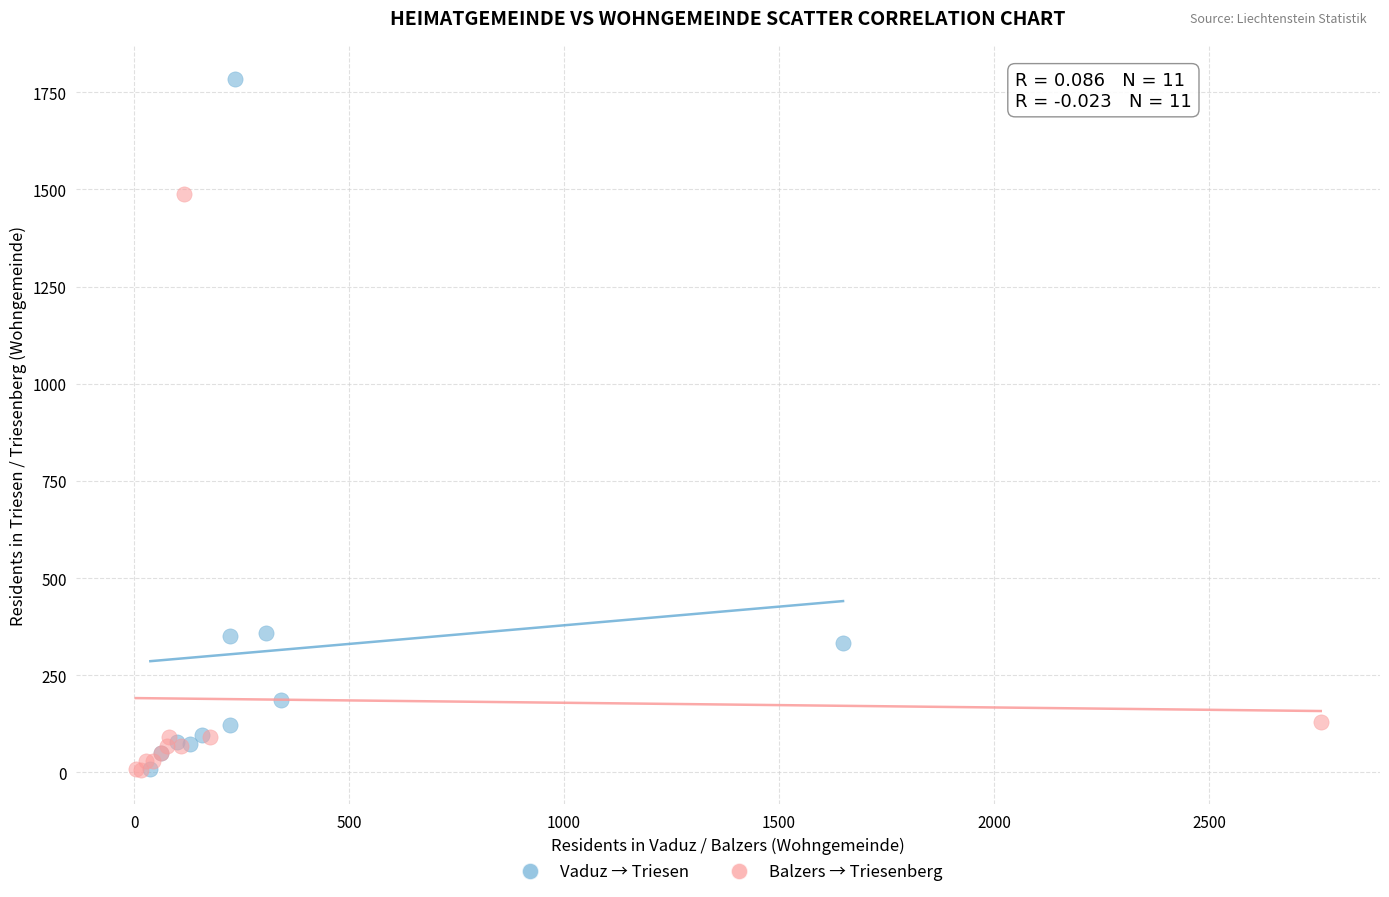

Which series has the widest spread of Y values?

Vaduz → Triesen